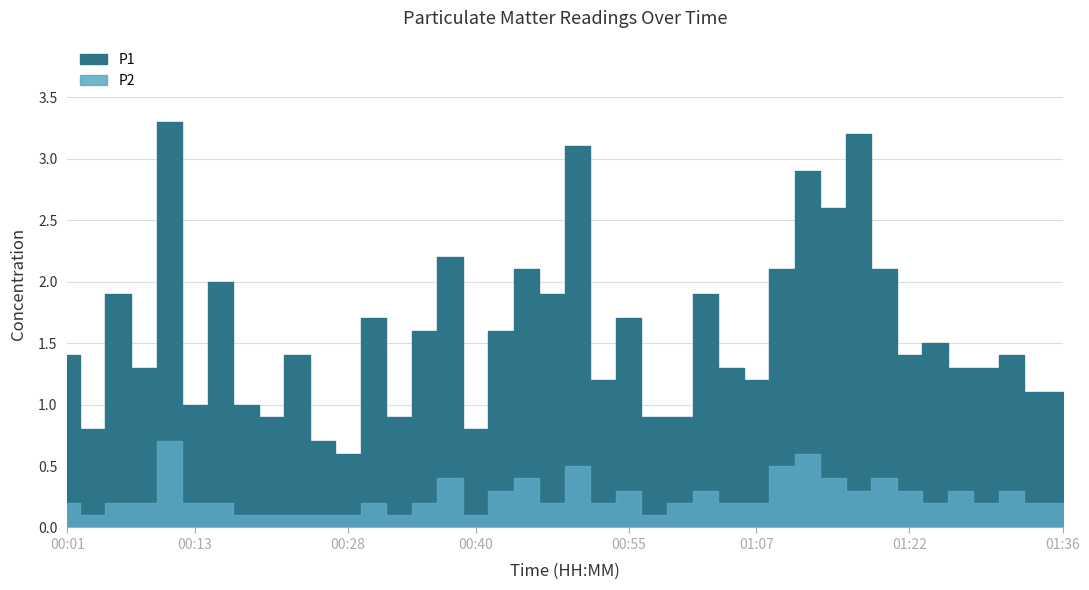

List the labels in order of P2 value, smallest first.

00:04, 00:18, 00:21, 00:23, 00:25, 00:28, 00:33, 00:40, 00:57, 00:01, 00:06, 00:08, 00:13, 00:16, 00:30, 00:35, 00:47, 00:52, 01:00, 01:05, 01:07, 01:24, 01:29, 01:34, 01:36, 00:43, 00:55, 01:02, 01:17, 01:22, 01:27, 01:31, 00:38, 00:45, 01:14, 01:19, 00:50, 01:09, 01:12, 00:11